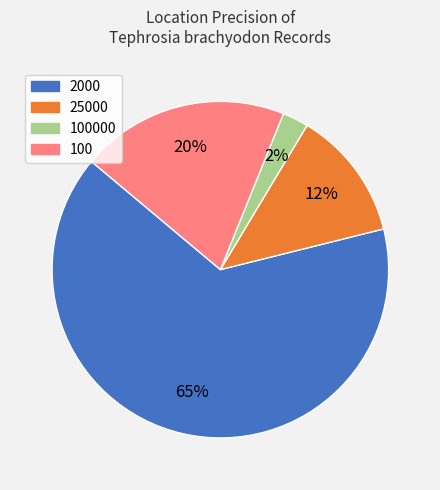

Is there a majority slice in this chart?

Yes